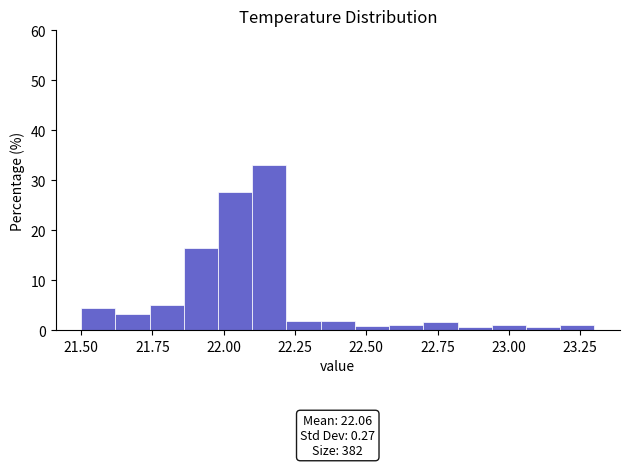

Around what value on the x-axis is the tallest bar? Give the approximate position of its centre, as read against the axis.

22.15